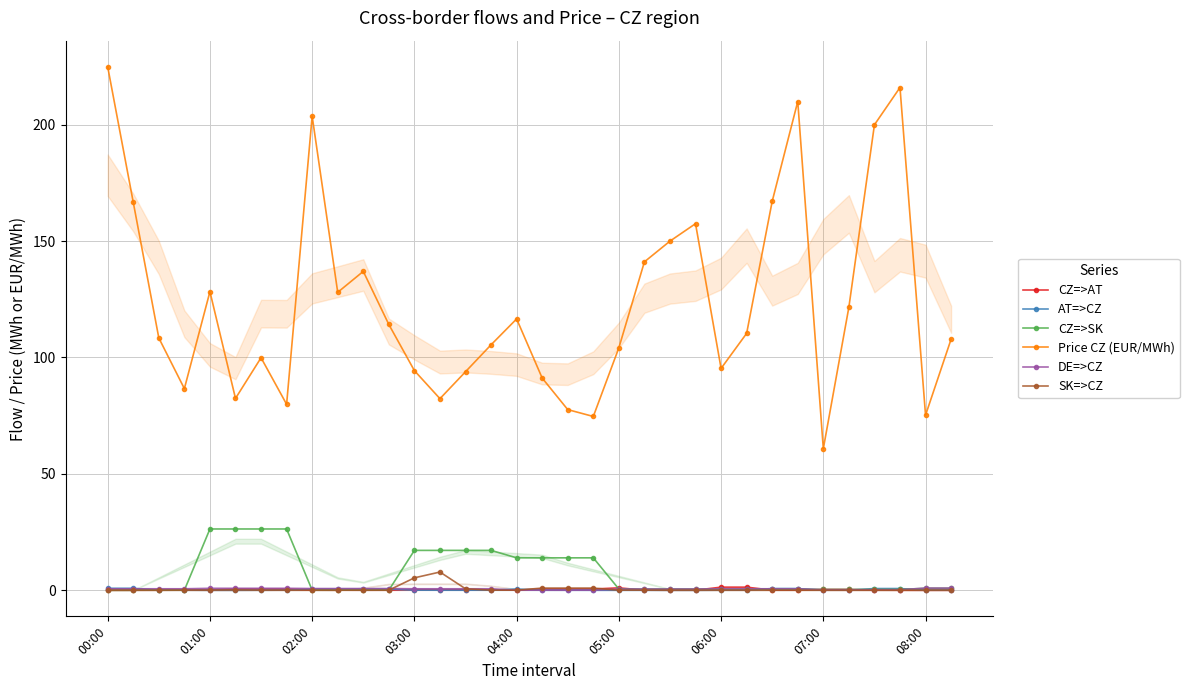

How many AT=>CZ values are between 0 and 1?

34